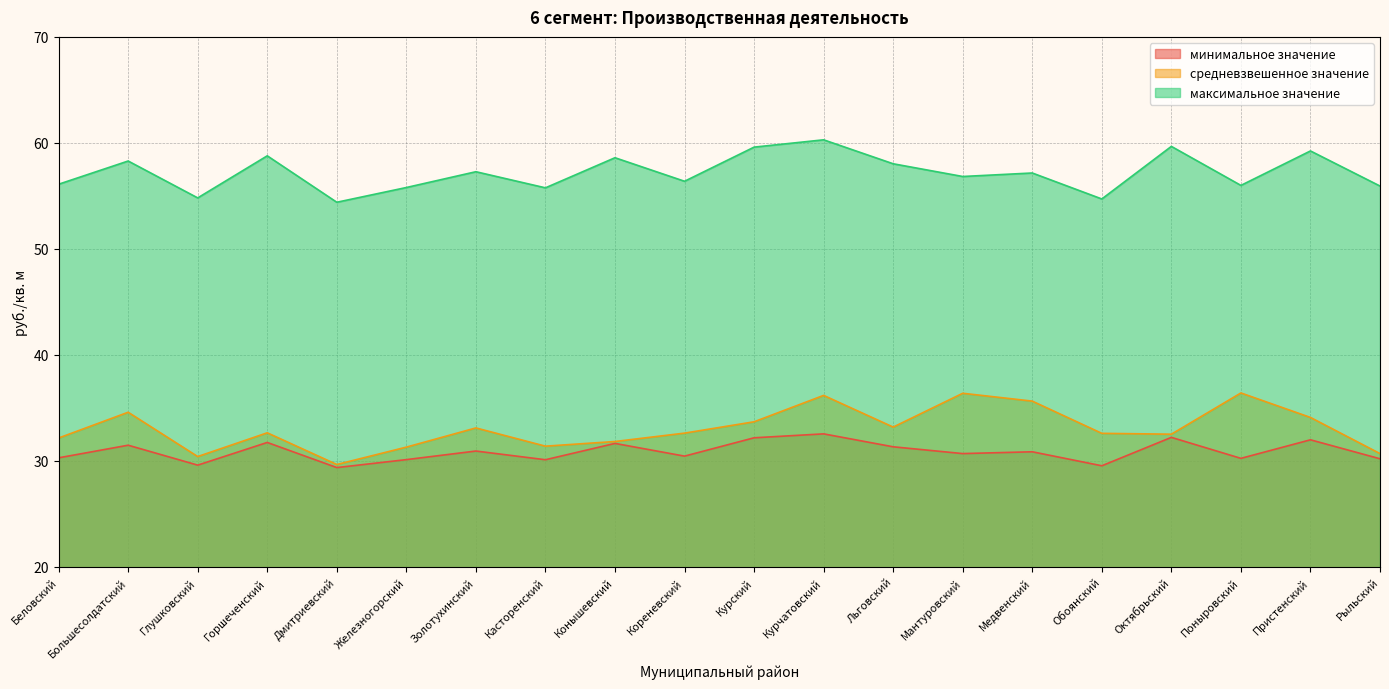

What is the maximum value shown in the chart?

60.3